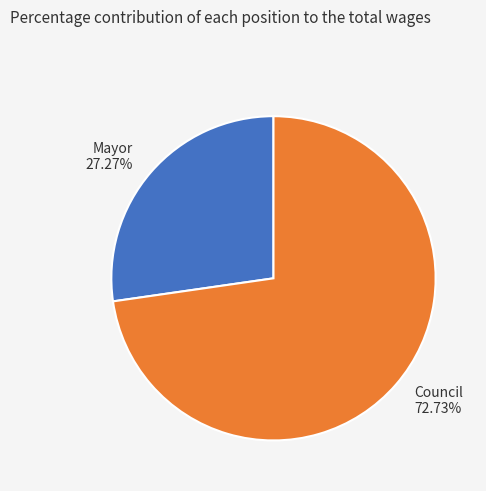

Combined, do Council 72.73% and Mayor 27.27% account for over 50%?

Yes